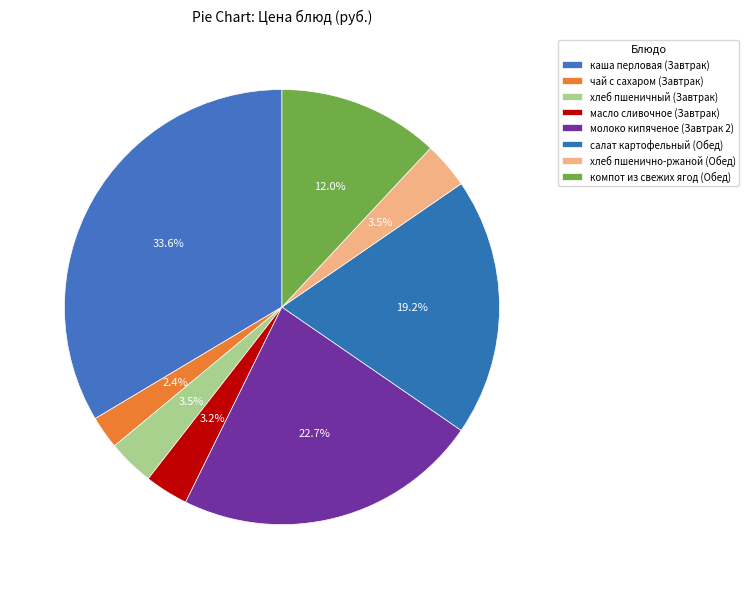

Combined, do чай с сахаром (Завтрак) and салат картофельный (Обед) account for over 50%?

No